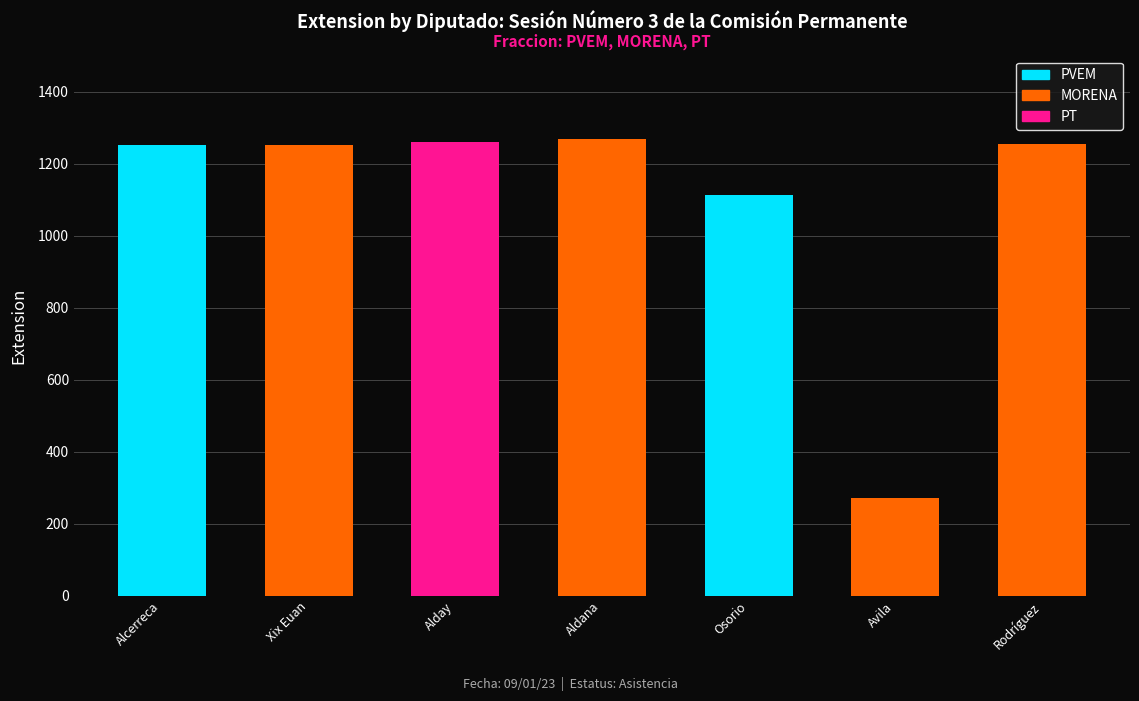

Which category has the highest value in the PVEM series?

Alcerreca